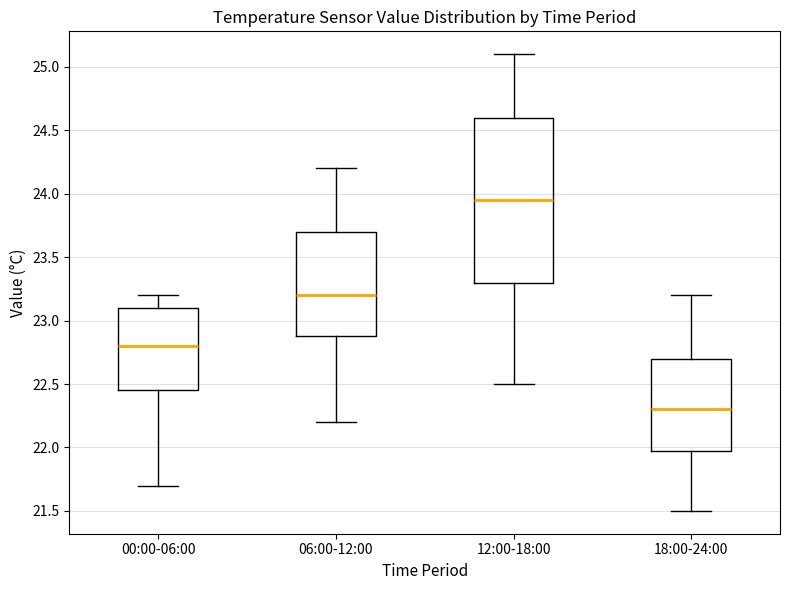

Where is the lower edge of the box for 06:00-12:00 on the y-axis? The values are not printed on the chart, so give them approximately, as read against the axis.

22.90